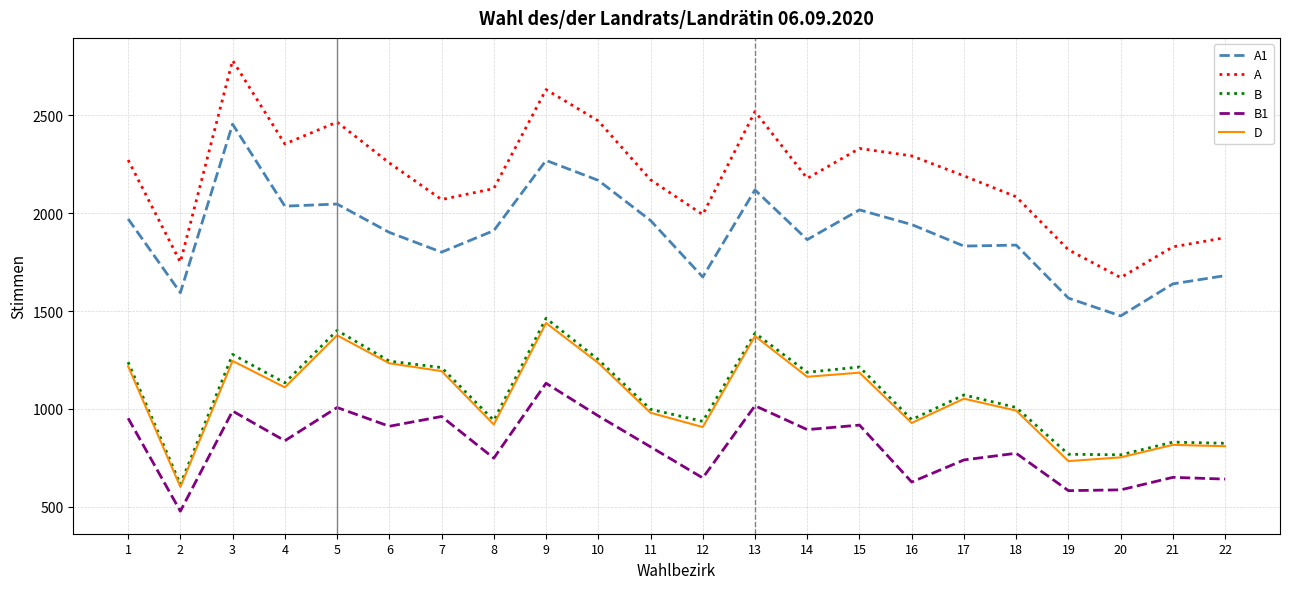

Which category has the lowest value across all series?

2